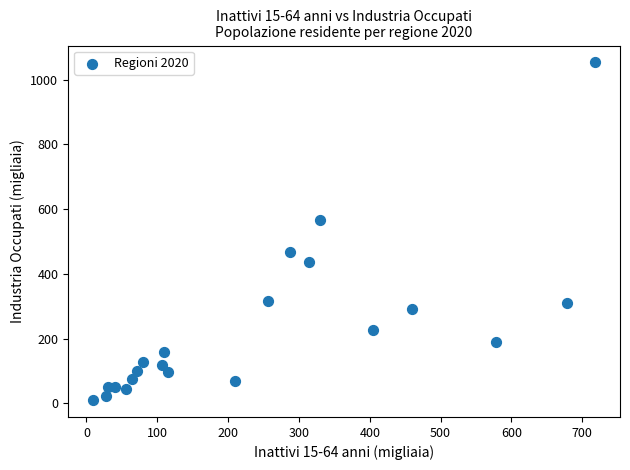

What is the range of Y values (max minus min)?

1043.9